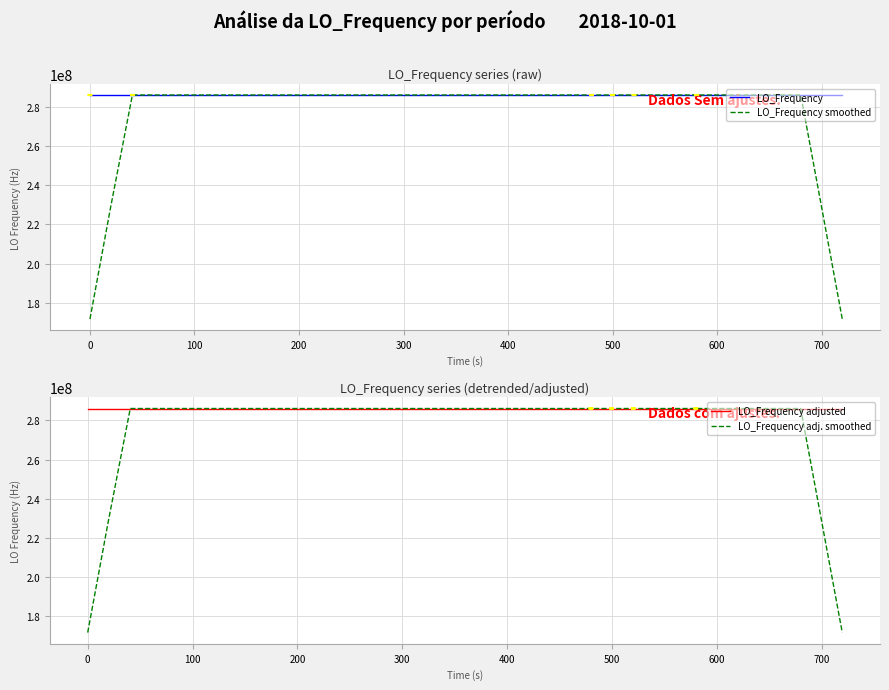

Reading right to left, extract all data points from this chart.

LO_Frequency: 286047000.2	286046998.3	286046998.5	286046999.7	286047002.3	286047002.6	286047002.6	286047002.6	286047004.3	286046999.2	286046998.3	286046997.2	286046996.7	286046996.8	286046998.9	286047000.6	286047000.0	286047002.0	286047002.0	286047001.7	286047000.7	286047000.6	286047002.6	286047001.7	286047000.8	286046998.6	286046999.2	286046999.1	286047000.9	286046999.2	286047000.7	286047000.5	286047000.5	286046999.5	286047000.4	286046998.5	286046999.5	286046997.0	286046999.6	286046997.3
LO_Frequency smoothed: 171628199.4	228837599.3	286046999.8	286047000.3	286047001.1	286047002.0	286047002.9	286047002.3	286047001.4	286047000.3	286046999.1	286046997.6	286046997.6	286046998.0	286046998.6	286046999.7	286047000.7	286047001.3	286047001.3	286047001.4	286047001.5	286047001.5	286047001.3	286047000.9	286047000.6	286046999.9	286046999.7	286046999.4	286046999.8	286047000.1	286047000.4	286047000.1	286047000.3	286046999.9	286046999.7	286046999.0	286046999.0	286046998.4	228837598.7	171628198.8
LO_Frequency adjusted: 286046999.6	286046997.7	286046997.9	286046999.2	286047001.8	286047002.1	286047002.1	286047002.2	286047003.9	286046998.8	286046998.0	286046996.9	286046996.5	286046996.6	286046998.7	286047000.5	286046999.9	286047001.9	286047001.9	286047001.7	286047000.7	286047000.6	286047002.7	286047001.8	286047000.9	286046998.8	286046999.4	286046999.4	286047001.2	286046999.5	286047001.1	286047000.9	286047000.9	286046999.9	286047000.9	286046999.0	286047000.0	286046997.6	286047000.2	286046997.9
LO_Frequency adj. smoothed: 171628199.0	228837598.9	286046999.2	286046999.7	286047000.6	286047001.5	286047002.4	286047001.8	286047001.0	286047000.0	286046998.8	286046997.4	286046997.3	286046997.8	286046998.4	286046999.5	286047000.6	286047001.2	286047001.2	286047001.4	286047001.5	286047001.5	286047001.4	286047001.0	286047000.7	286047000.1	286046999.9	286046999.7	286047000.1	286047000.4	286047000.7	286047000.5	286047000.7	286047000.3	286047000.1	286046999.5	286046999.5	286046999.0	228837599.2	171628199.1